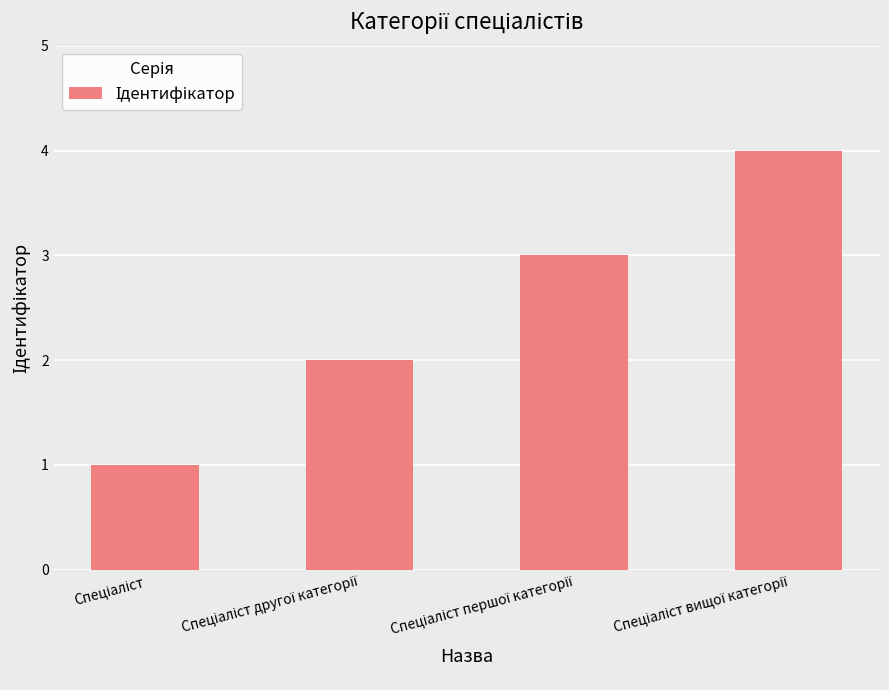

What is the greatest value displayed?

4